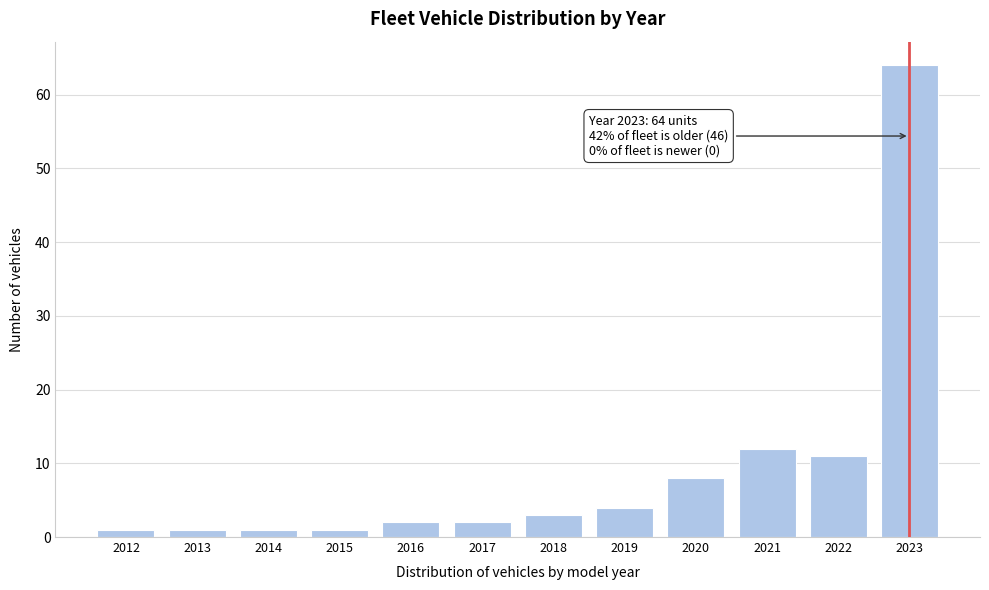

Reading left to right, transcribe all the data shown in this chart.

1	1	1	1	2	2	3	4	8	12	11	64